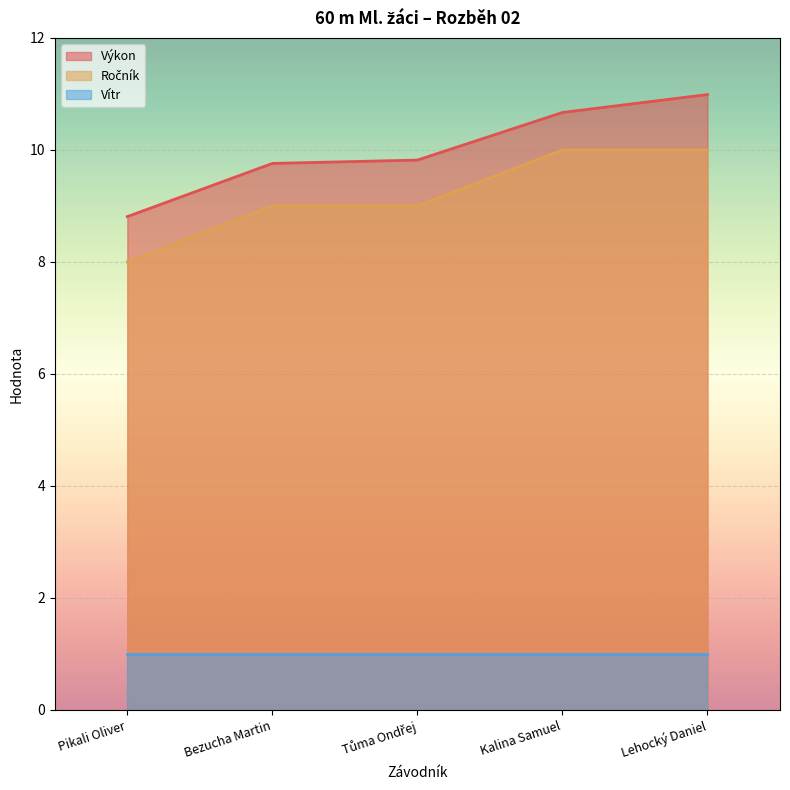

Which series changed the most between Bezucha Martin and Kalina Samuel?

Ročník